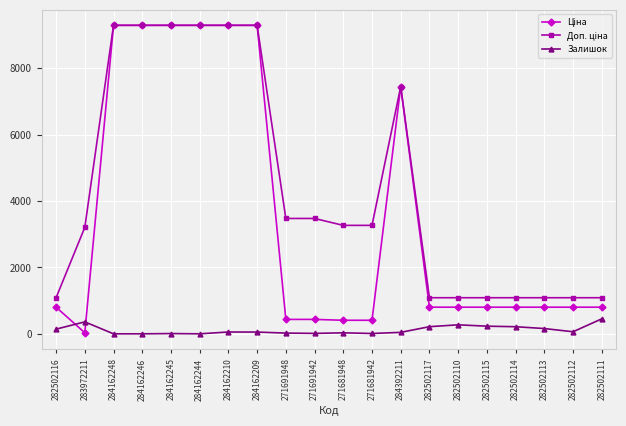

What position from the right is 282502112?

2